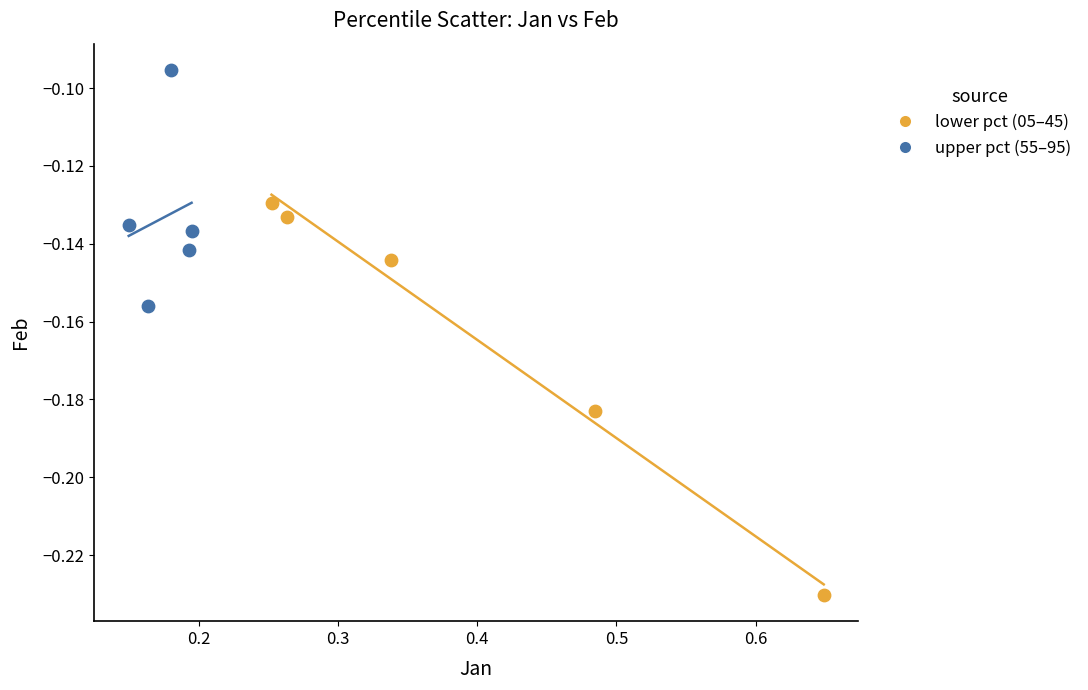

Which series contains the lowest Y value?

lower pct (05–45)